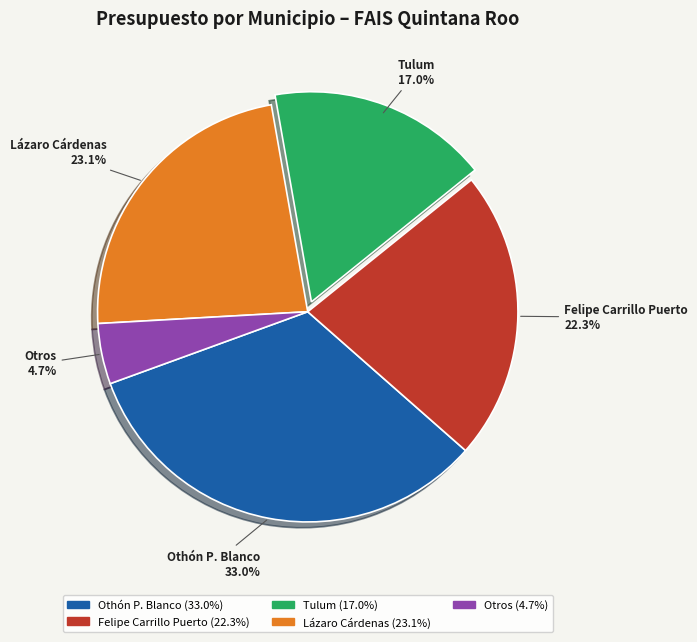

Count the number of slices in the pie.

5